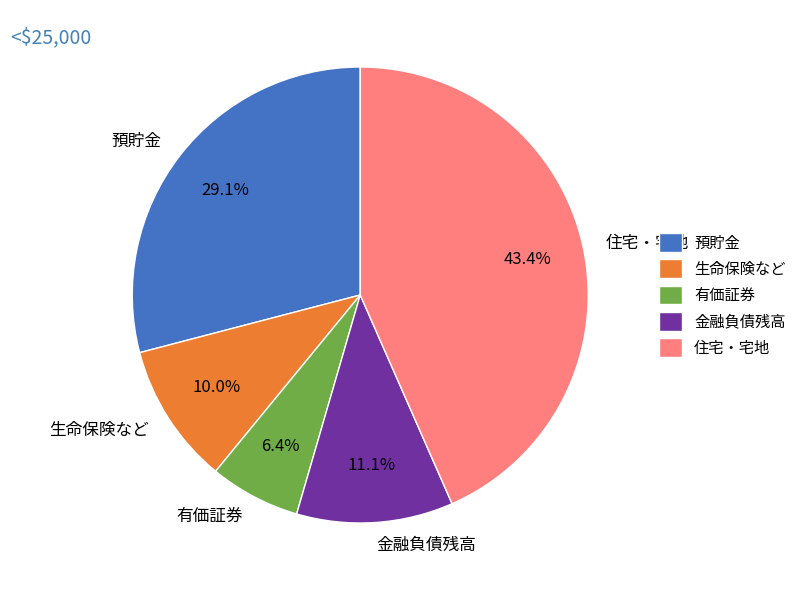

Count the number of slices in the pie.

5